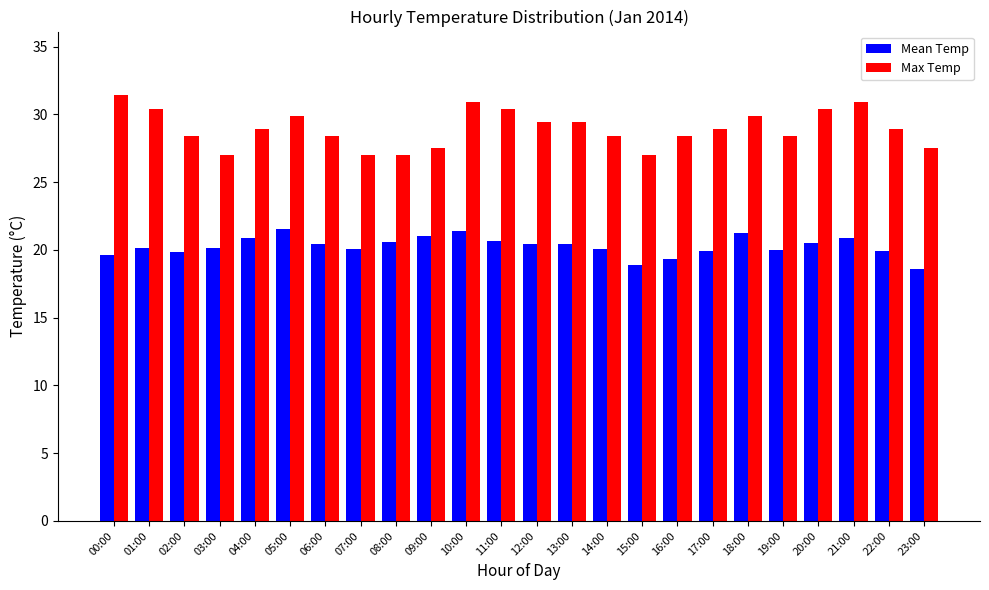

Does the chart contain any negative values?

No